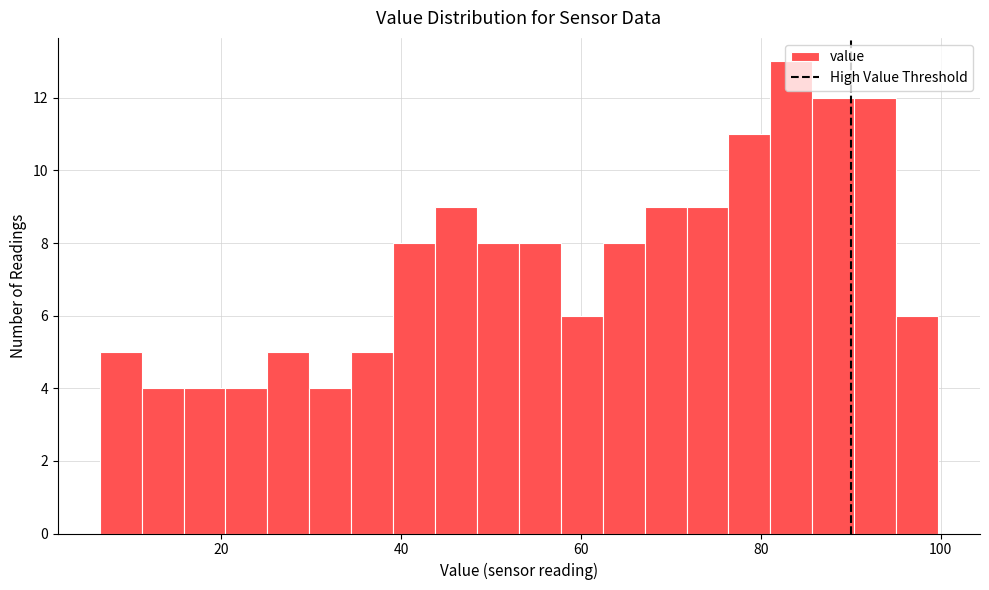

Around what value on the x-axis is the tallest bar? Give the approximate position of its centre, as read against the axis.

84